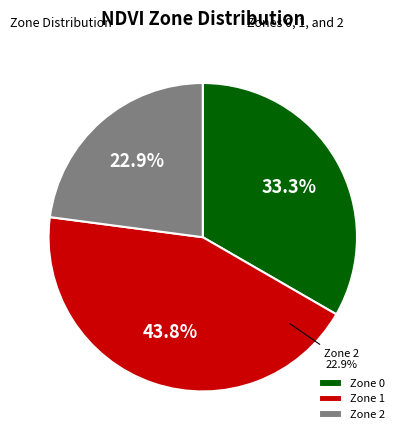

To the nearest percent, what percentage of the pie is Zone 2?

23%